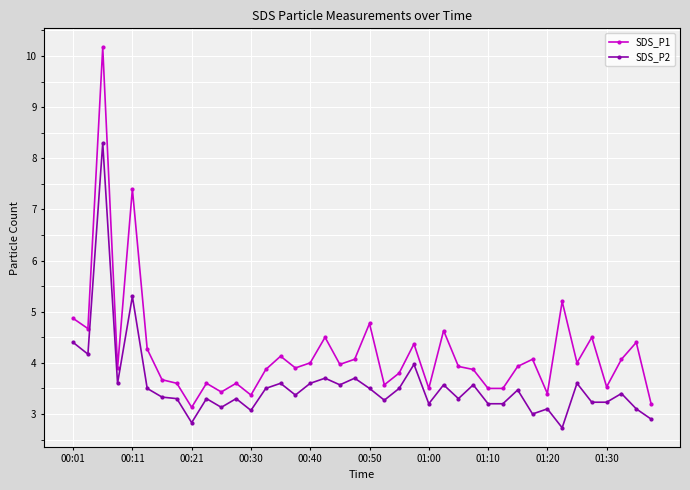

Which series has the widest spread of values?

SDS_P1